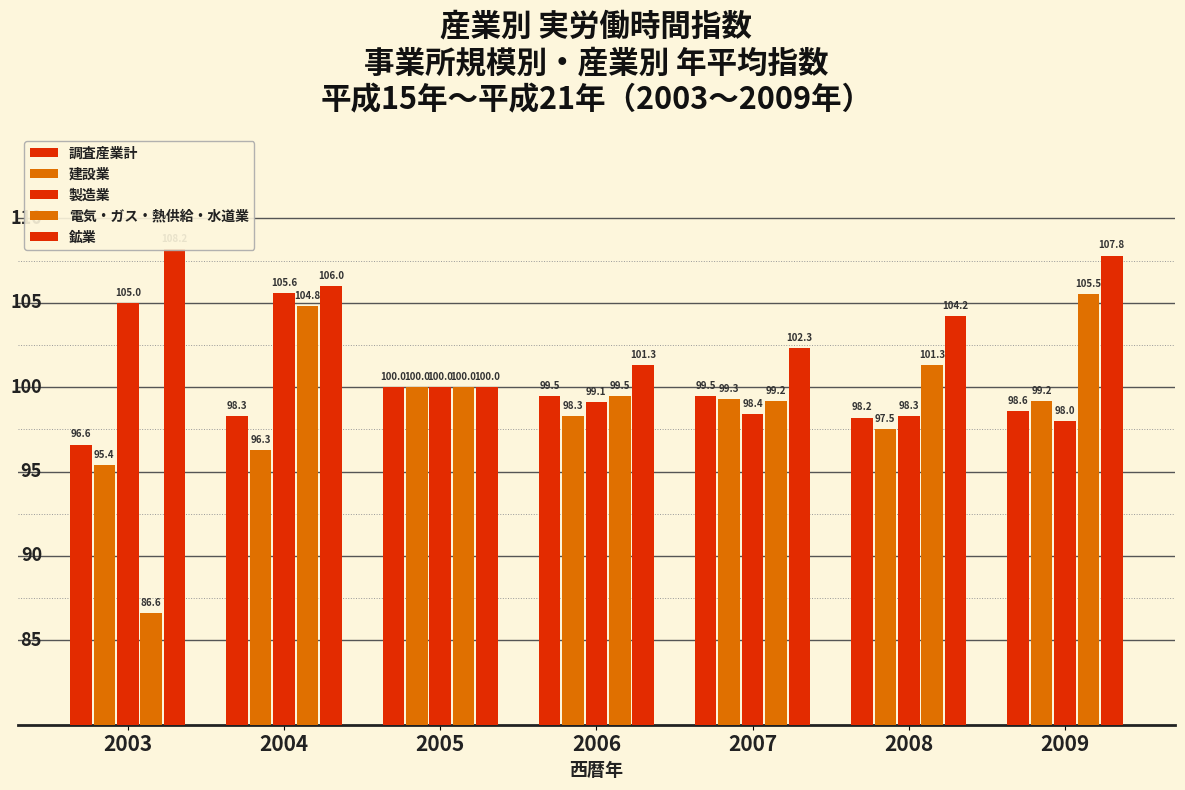

How many groups of bars are there?

7